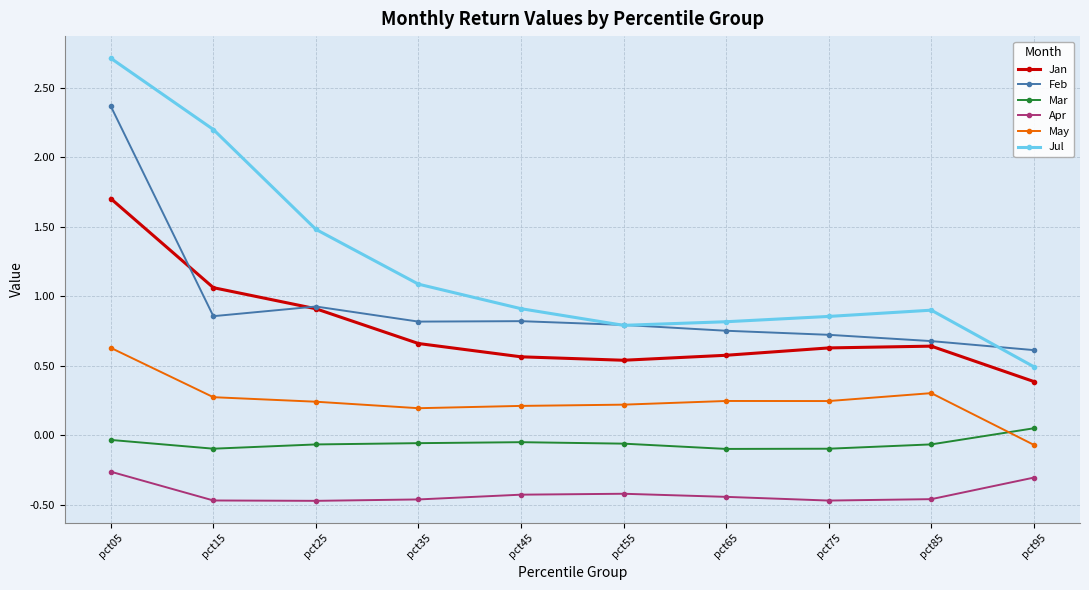

Is the value of Apr at pct65 greater than the value of Jul at pct85?

No